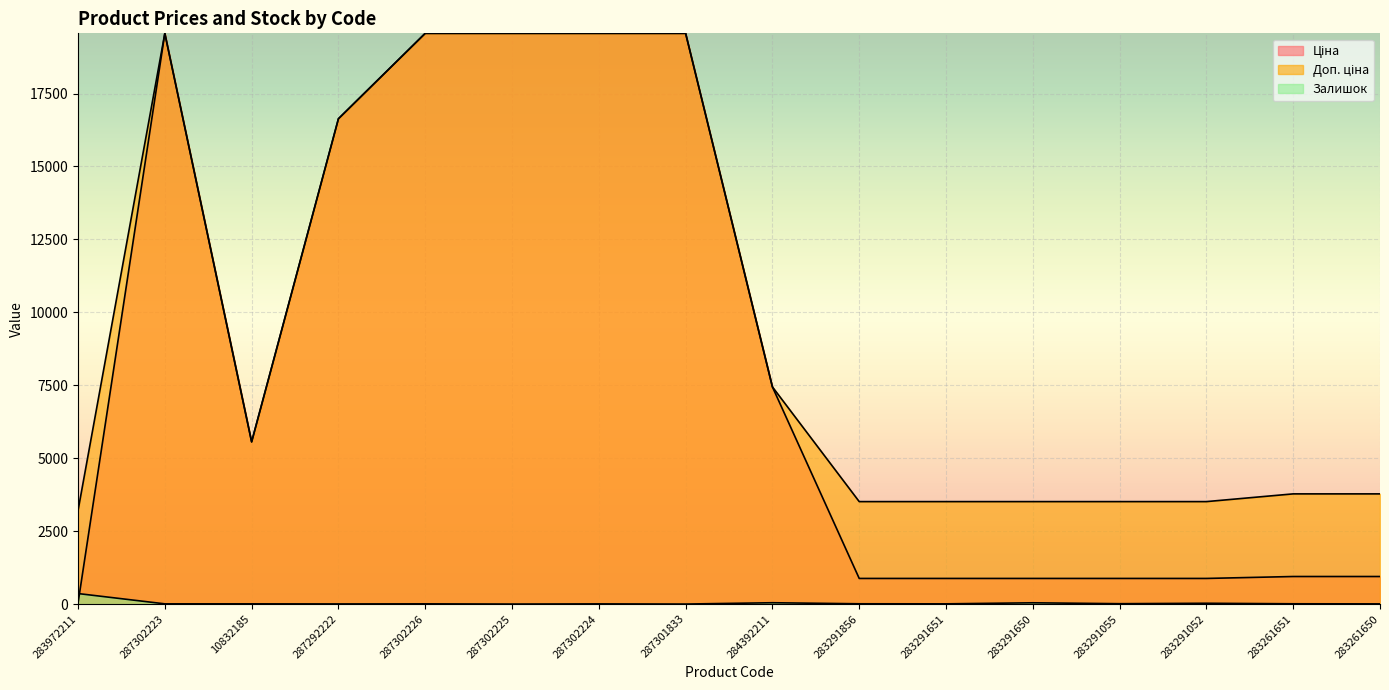

Is the value of Доп. ціна at 283261650 greater than the value of Залишок at 283291052?

Yes